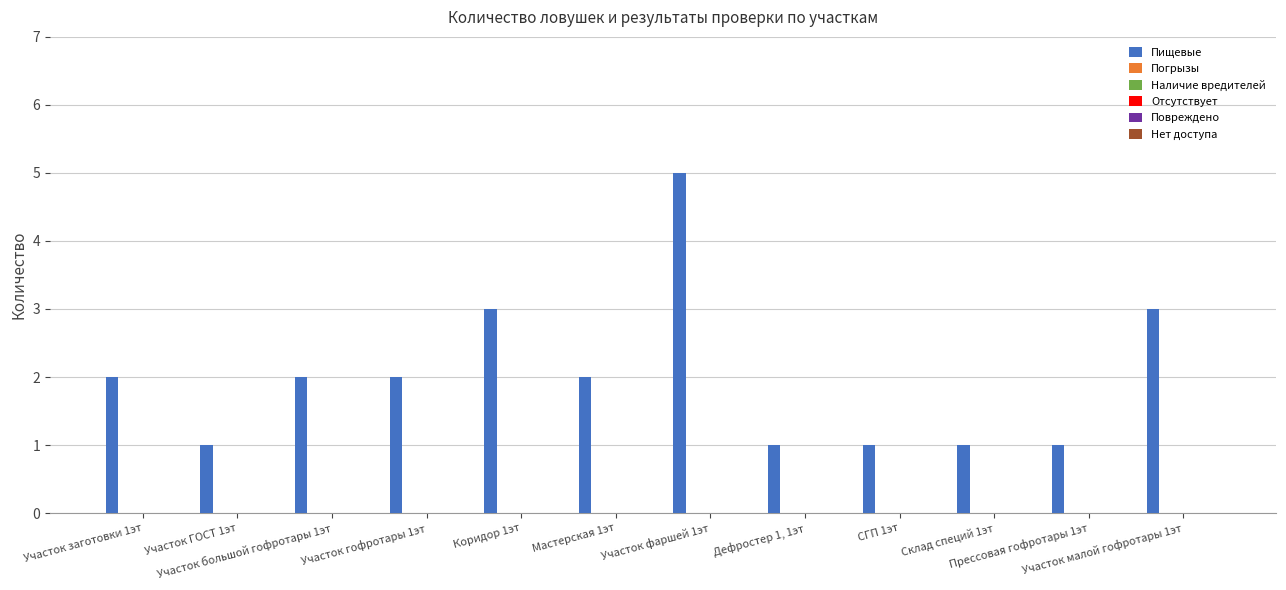

Reading right to left, list all the values displayed in this chart.

3	1	1	1	1	5	2	3	2	2	1	2